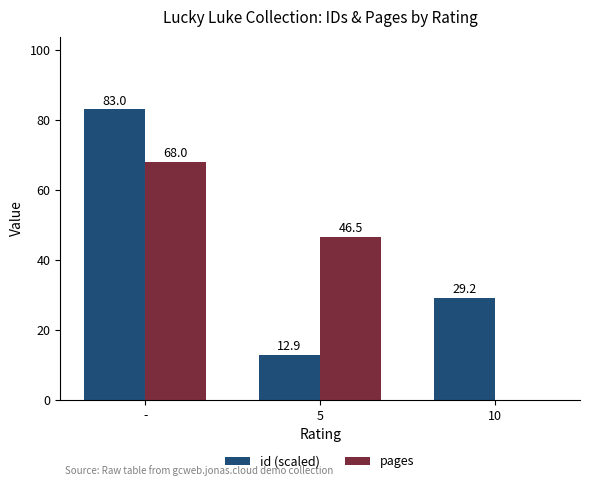

What is the sum of all pages values?

114.5